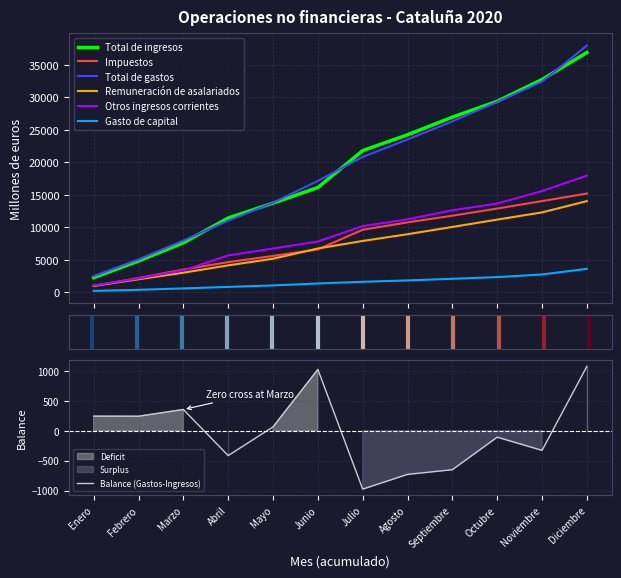

What is the label of the 4th point from the right?

Septiembre